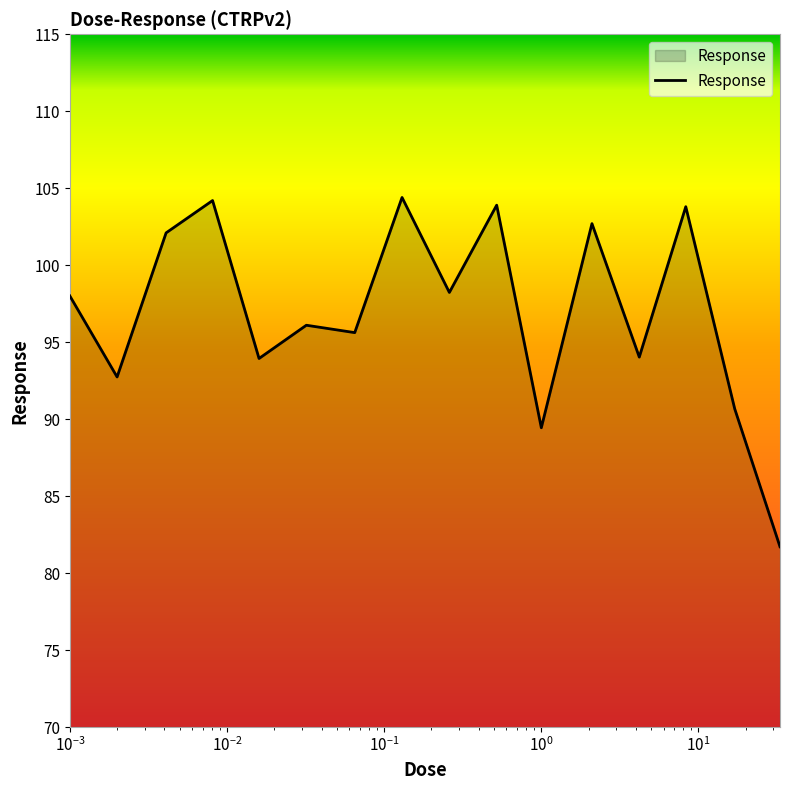

How many lines are shown in the chart?

1